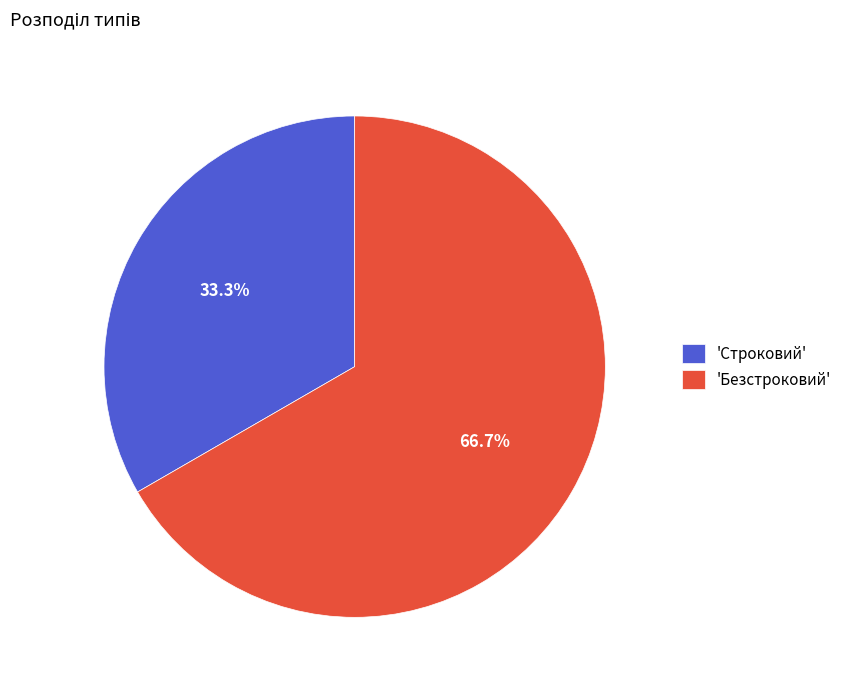

Is there a majority slice in this chart?

Yes